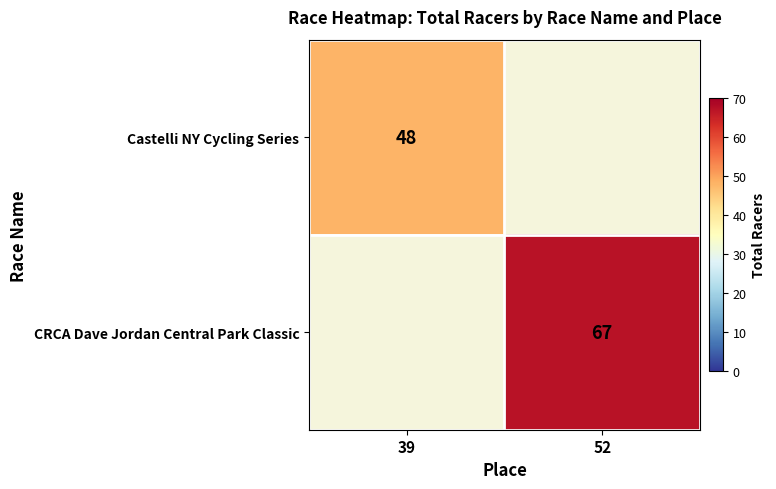

The CRCA Dave Jordan Central Park Classic series shows 67 at 52. True or false?

True